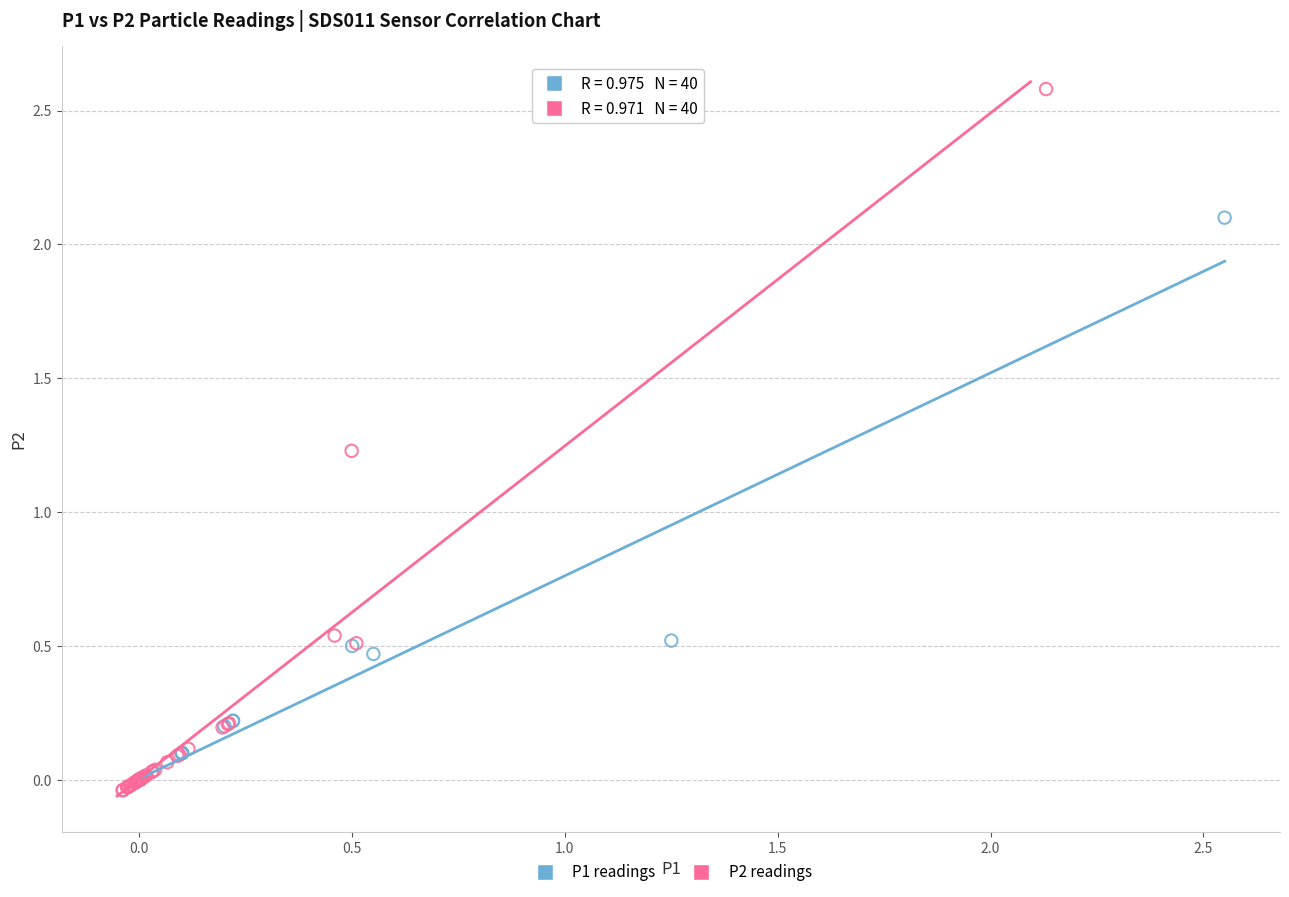

What are all the series names shown in the legend?

P1 readings, P2 readings